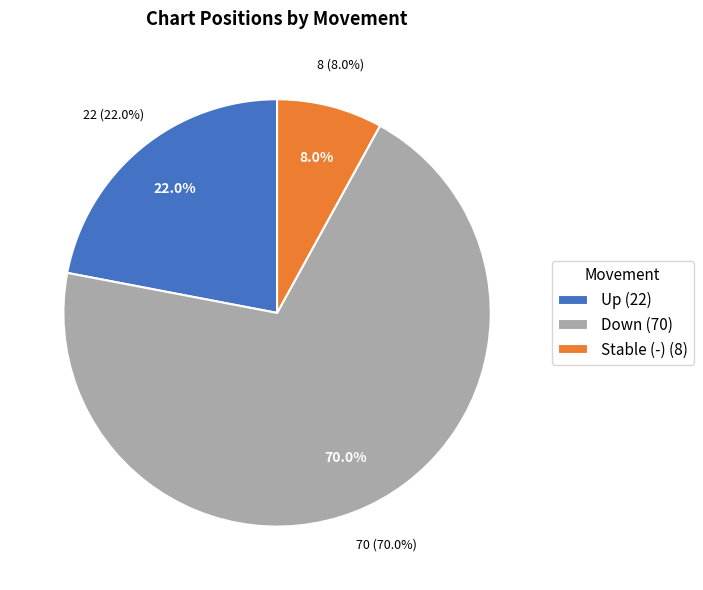

Does down represent more than half of the total?

Yes